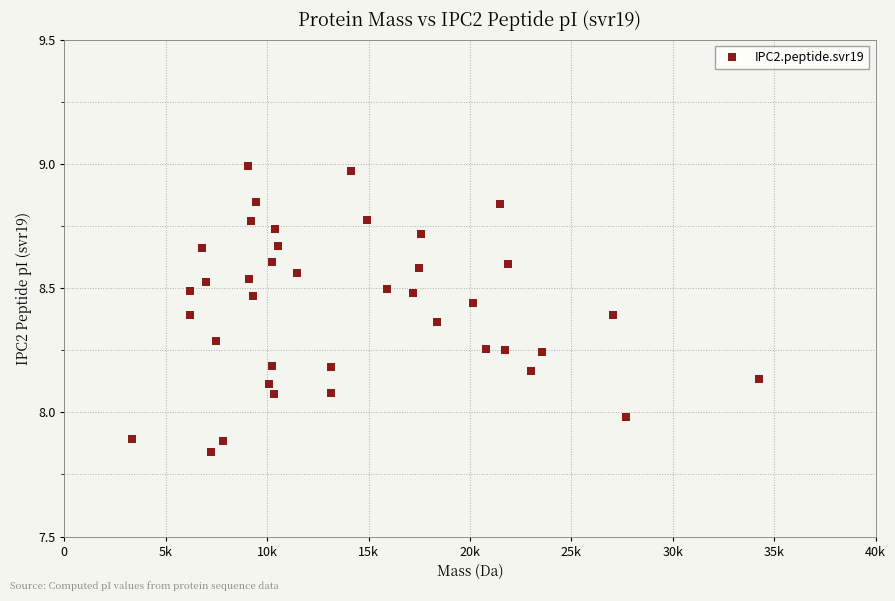

What is the range of Y values (max minus min)?

1.2